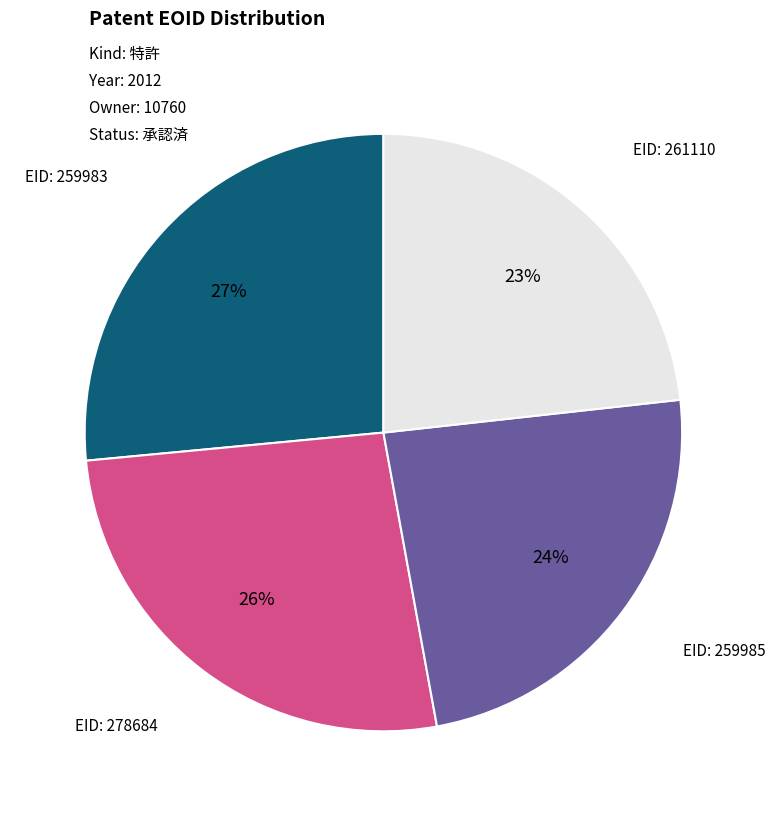

Count the number of slices in the pie.

4